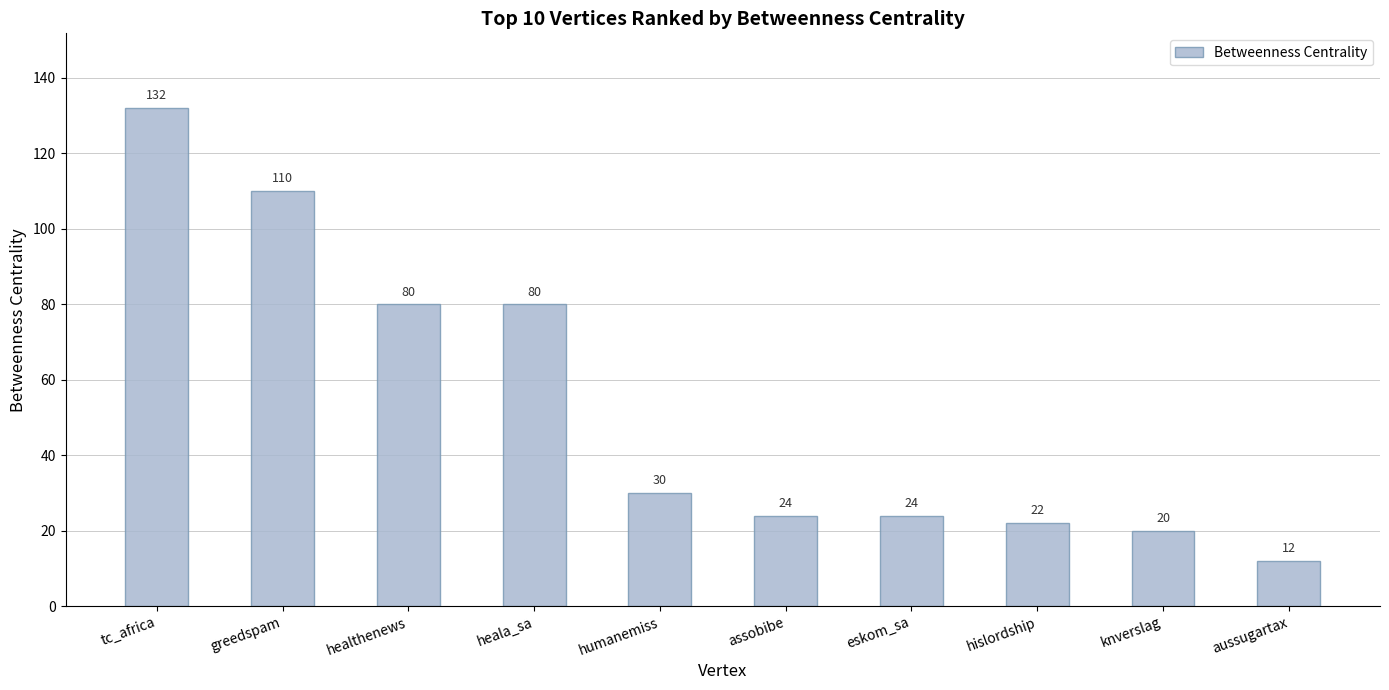

At which label does the data first exceed 30?

tc_africa